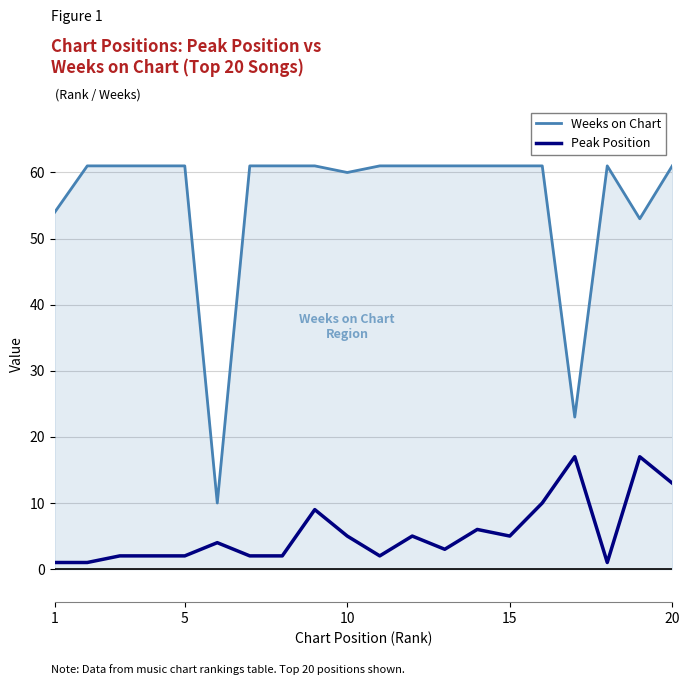

What is the minimum value for Weeks on Chart?

10